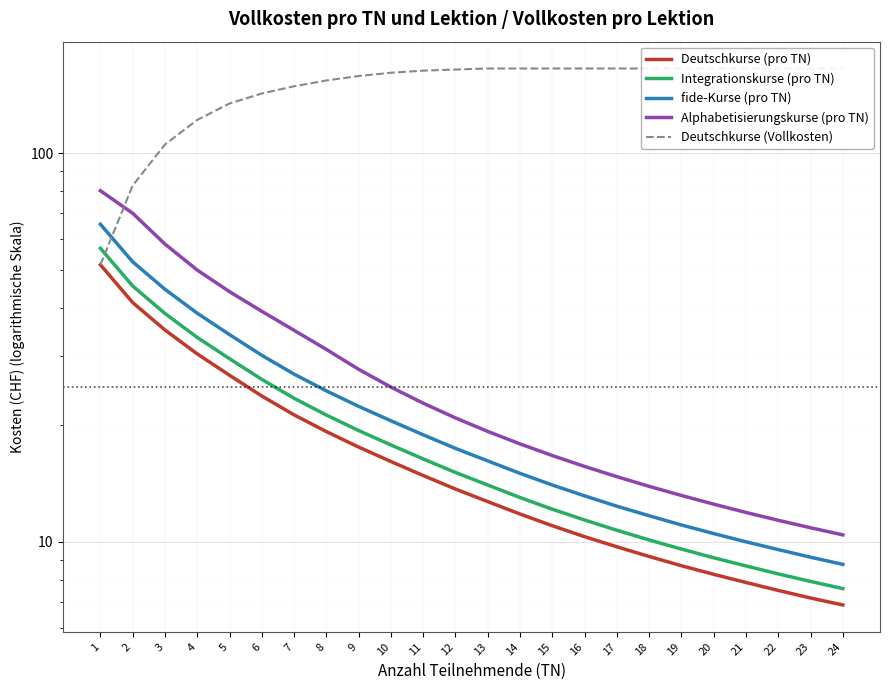

What is the value of the Deutschkurse (pro TN) point at the 11th from the left?

14.8